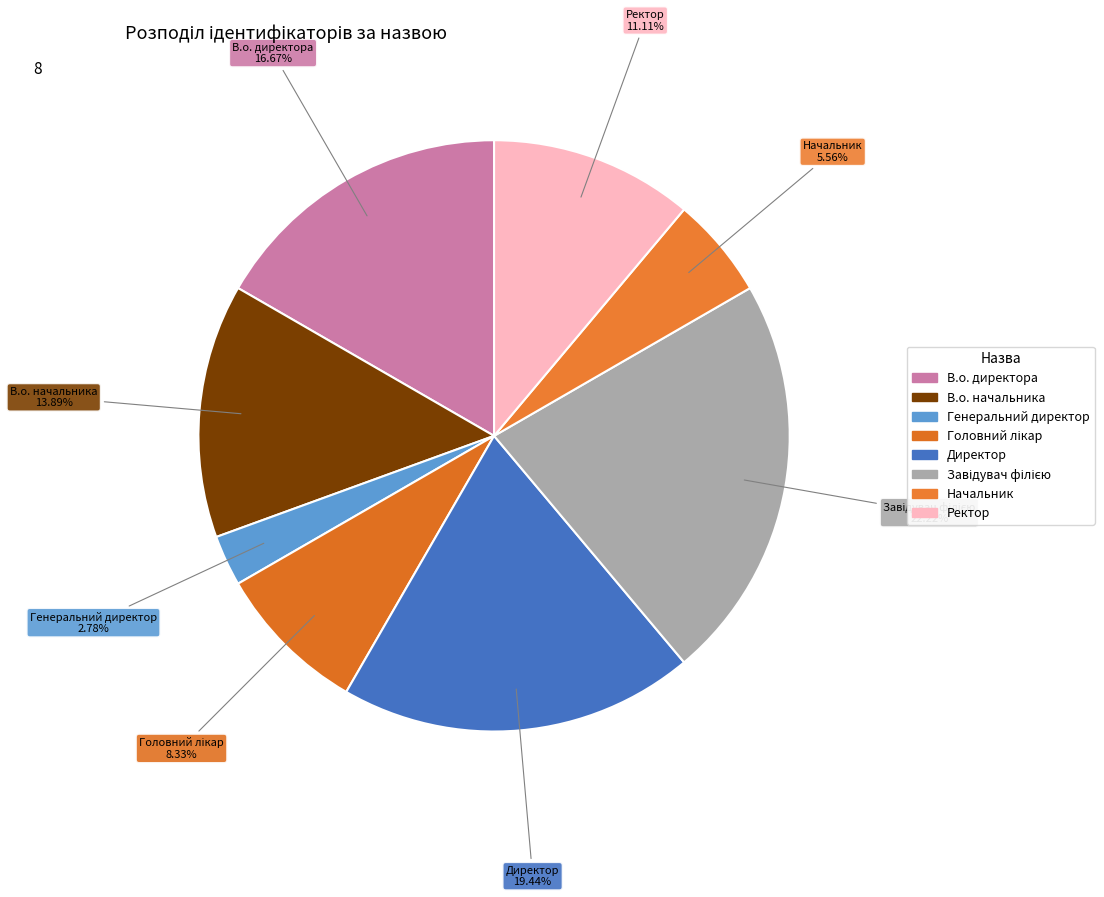

To the nearest percent, what percentage of the pie is Ректор?

11%